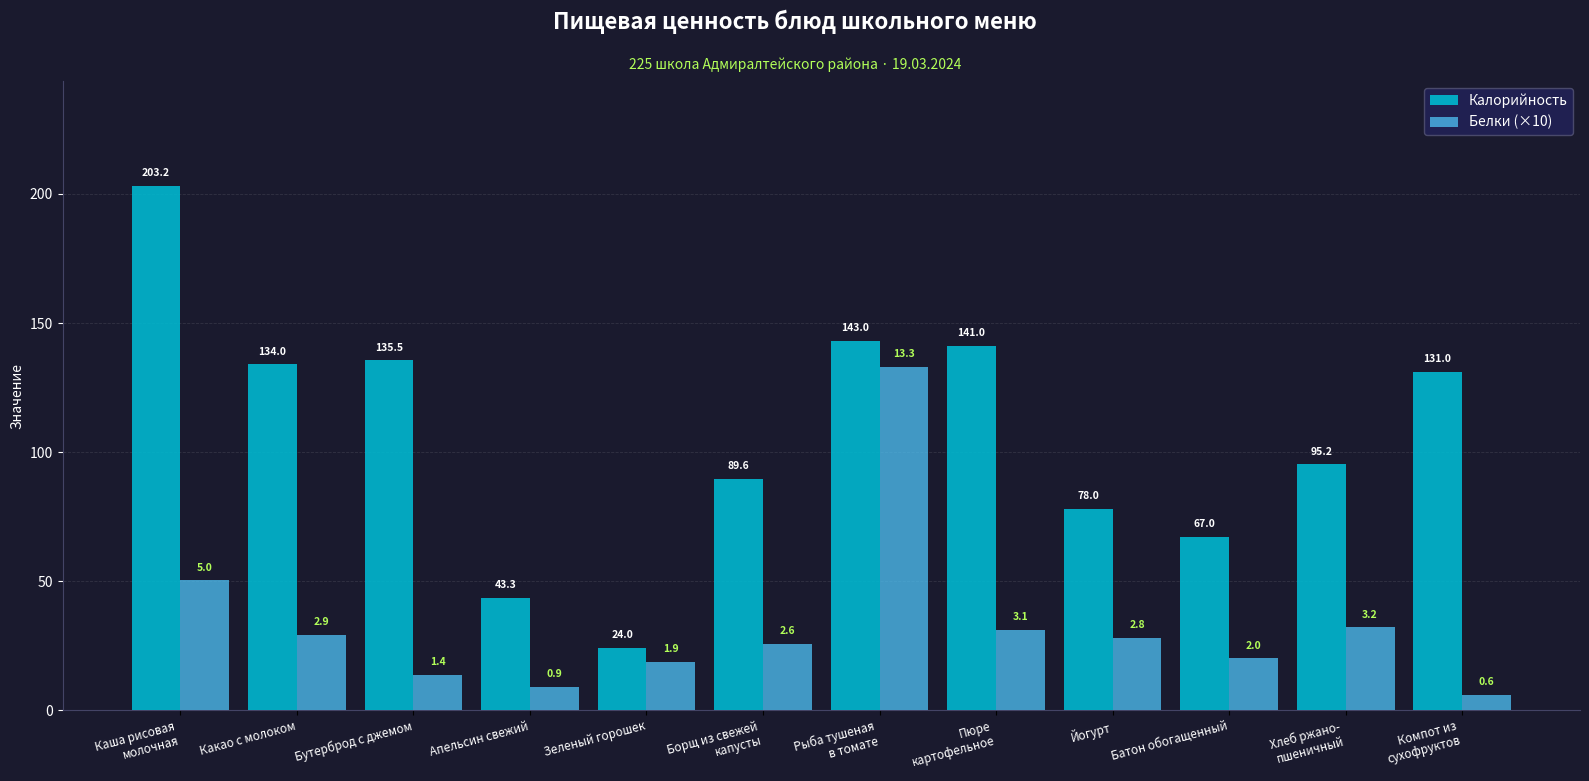

Reading left to right, what are all the values shown in this chart?

Калорийность: 203.2	134.0	135.5	43.3	24.0	89.6	143.0	141.0	78.0	67.0	95.2	131.0
Белки (×10): 50.3	29.0	13.5	9.0	18.6	25.6	133.0	31.0	28.0	20.0	32.0	6.0